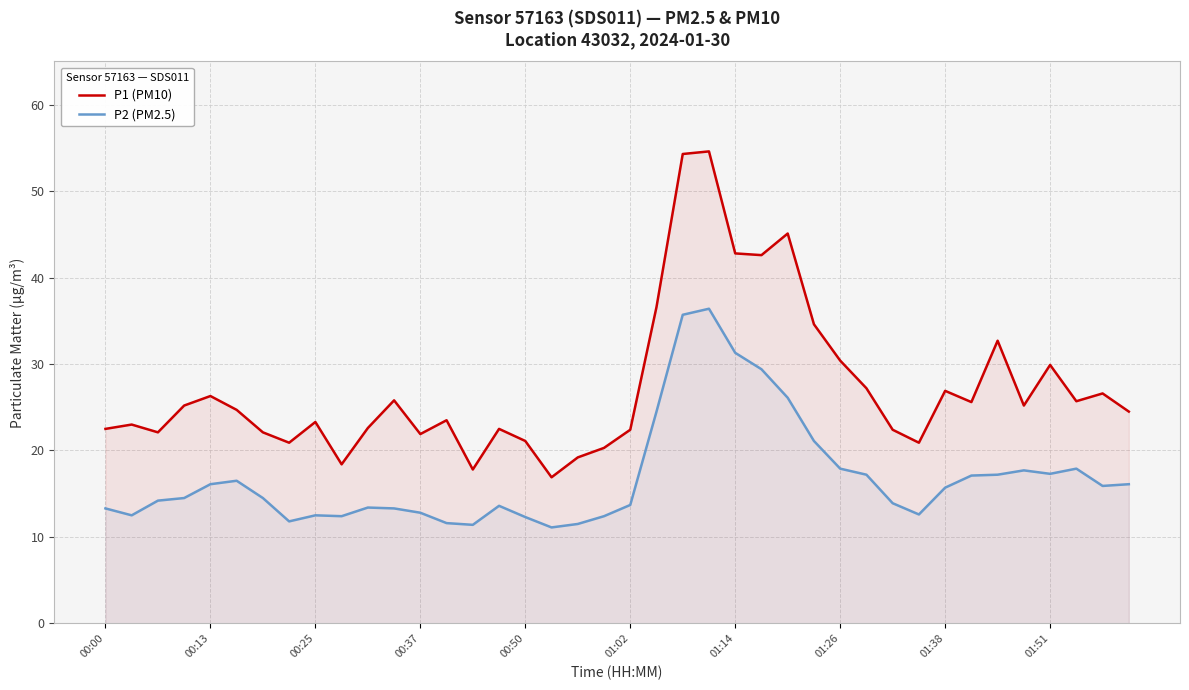

Which series has the largest total across all categories?

P1 (PM10)